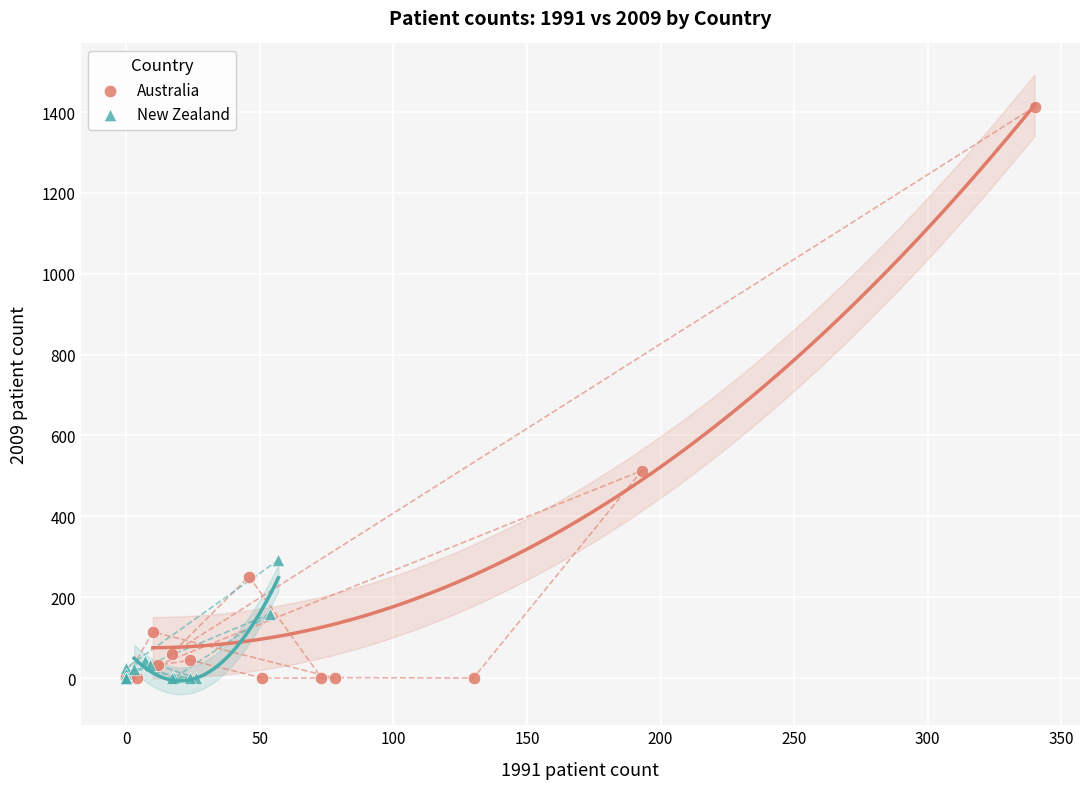

Which series contains the highest Y value?

Australia